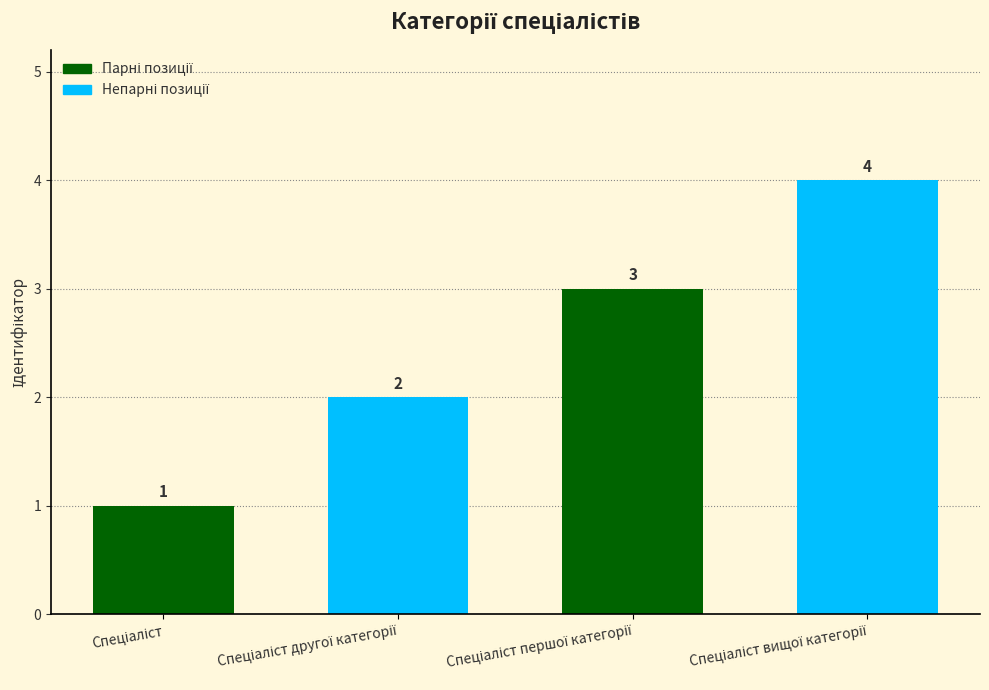

Reading left to right, extract all data points from this chart.

1	2	3	4